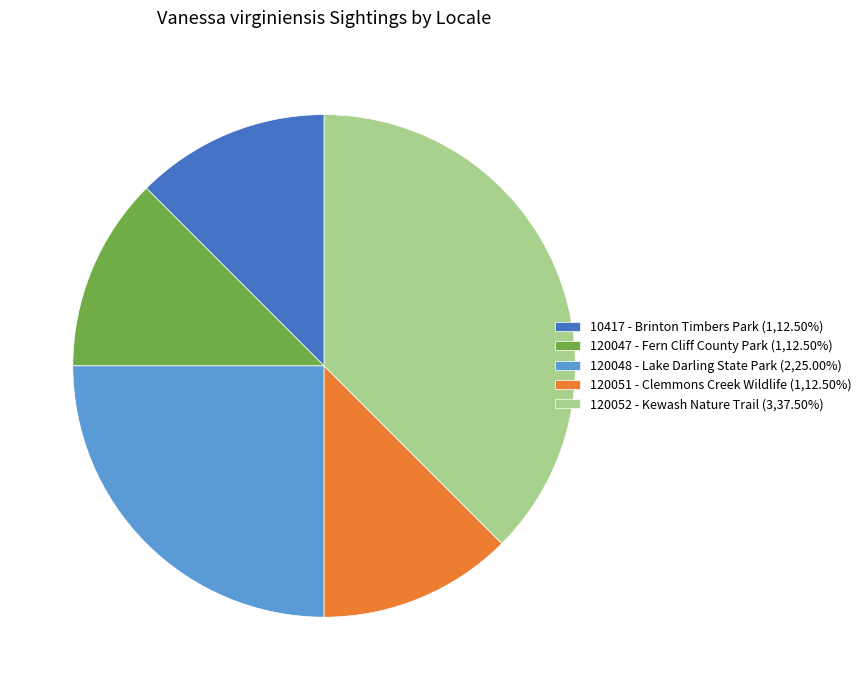

Is there any slice that represents more than half of the pie?

No